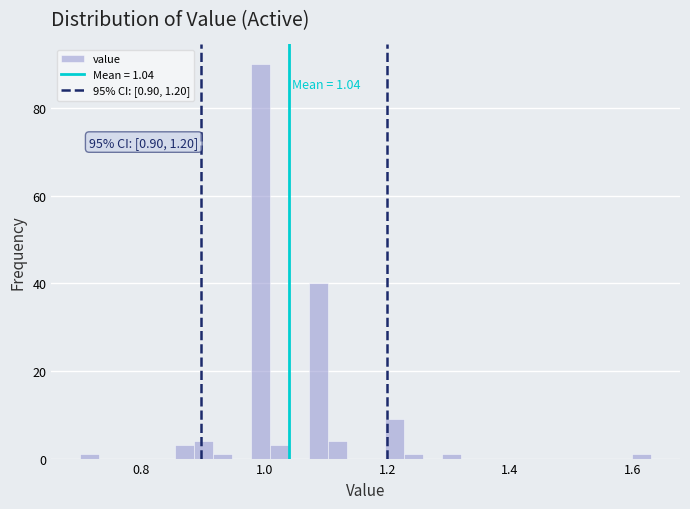

Around what value on the x-axis is the tallest bar? Give the approximate position of its centre, as read against the axis.

1.00